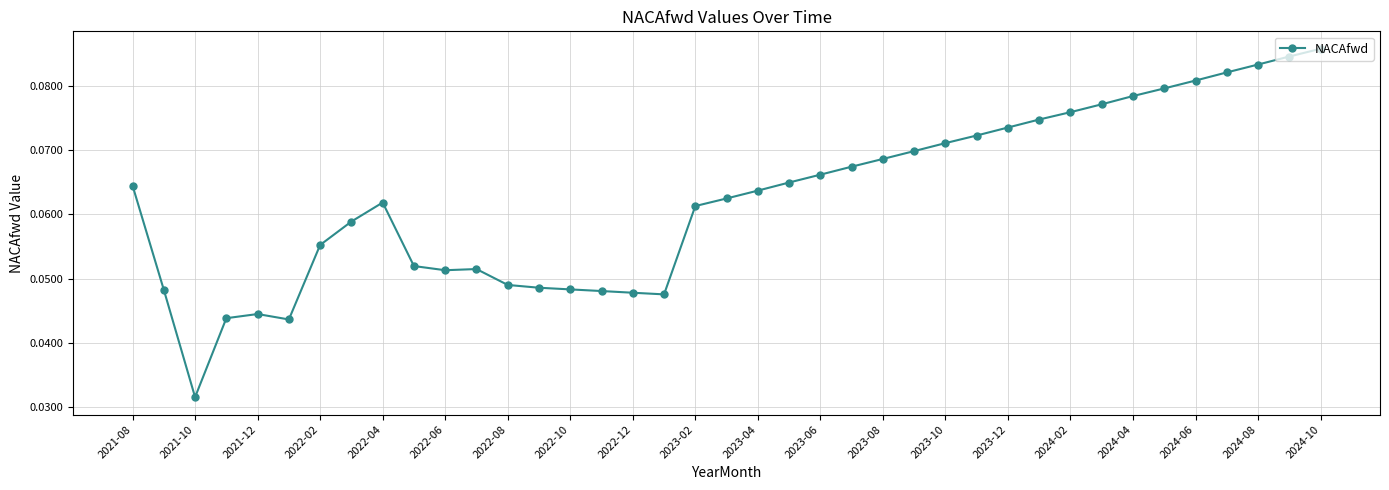

What is the sum of all values?

2.4